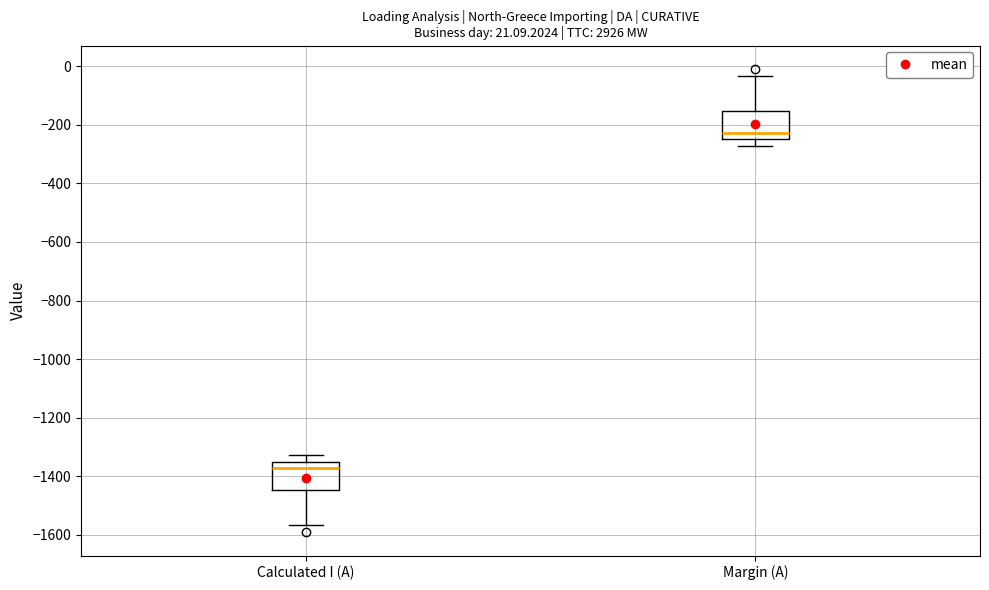

Reading left to right, read every box against the y-axis: the position of its median line, the range the box covers, and the ends of its whiskers. The values are not printed on the chart, so give them approximately, as read against the axis.

Calculated I (A): median -1380, box -1440 to -1360, whiskers -1560 to -1320
Margin (A): median -220, box -240 to -160, whiskers -280 to -40